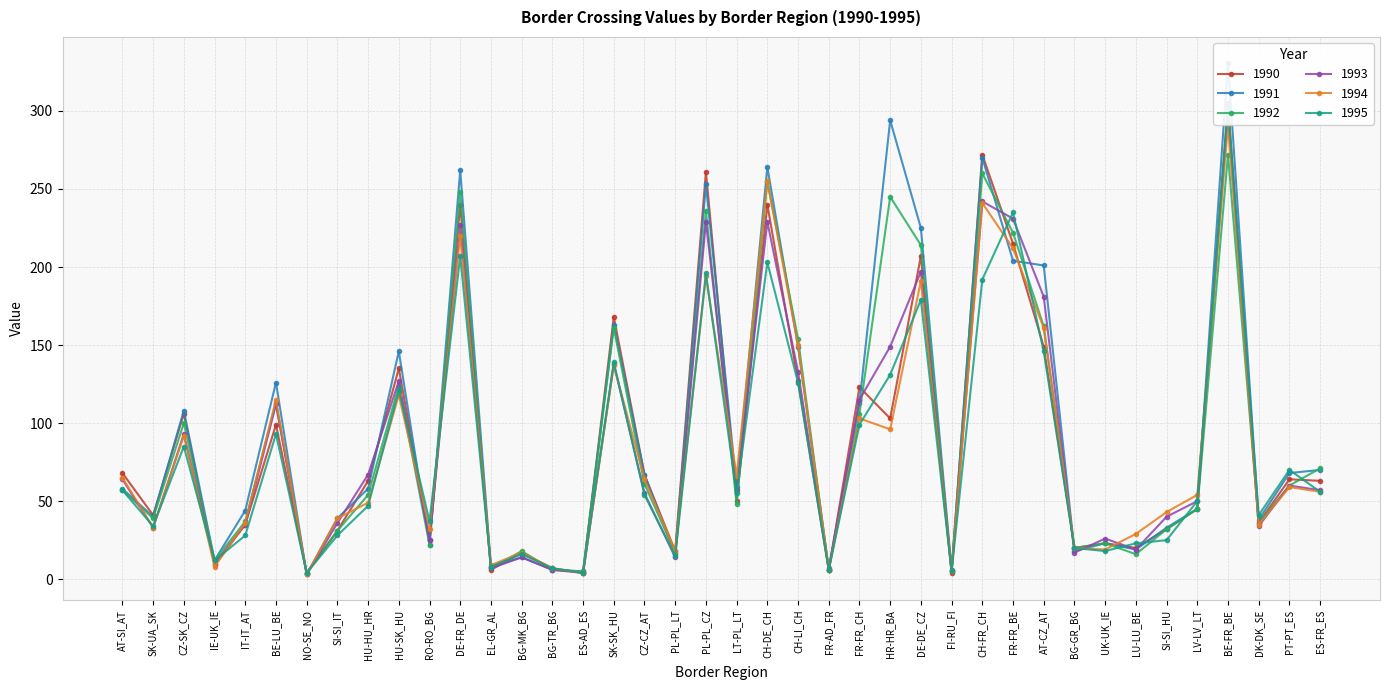

What is the minimum value for 1990?

4